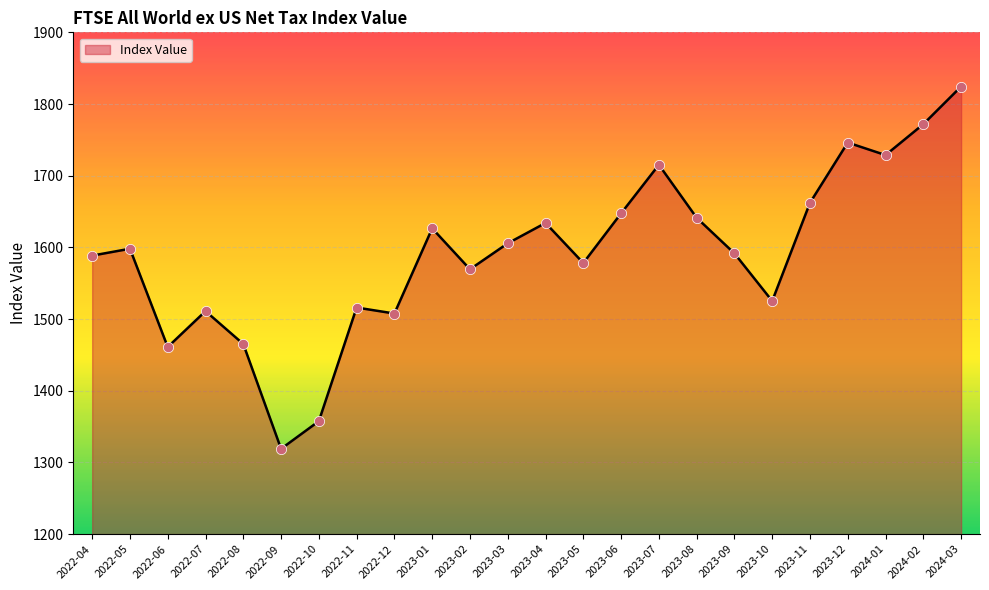

Between 2023-11 and 2022-07, which is larger?

2023-11